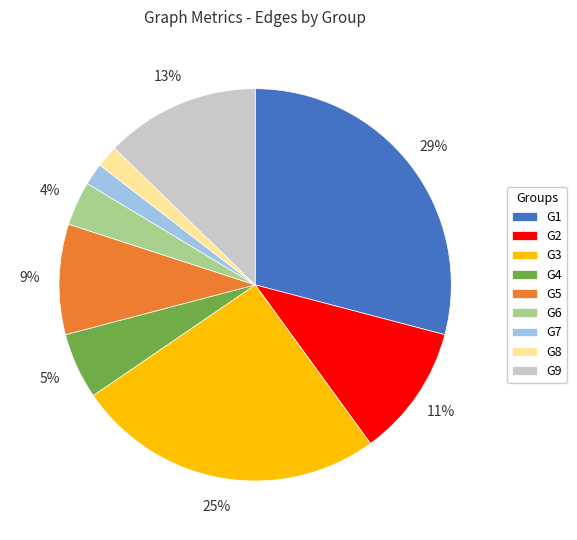

What is the ratio of the value at G5 to the value at G3?

0.4